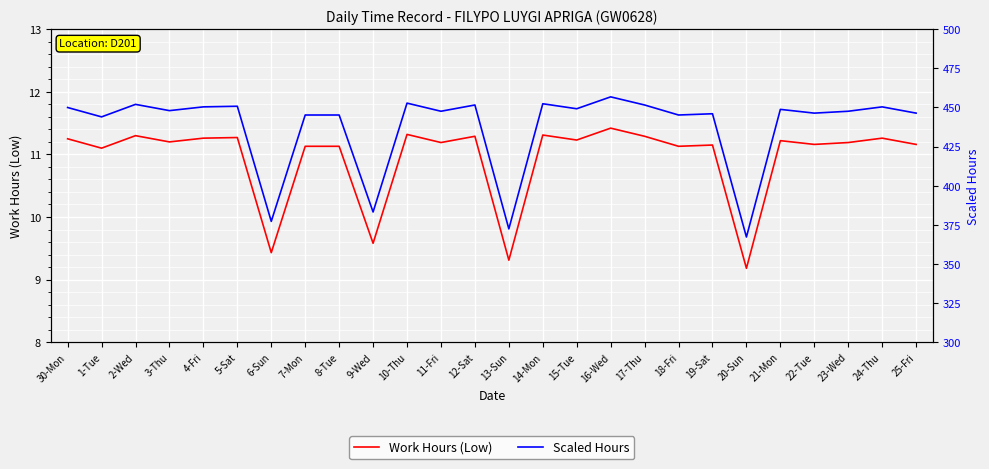

How many values in the Work Hours (Low) series are below 11?

4